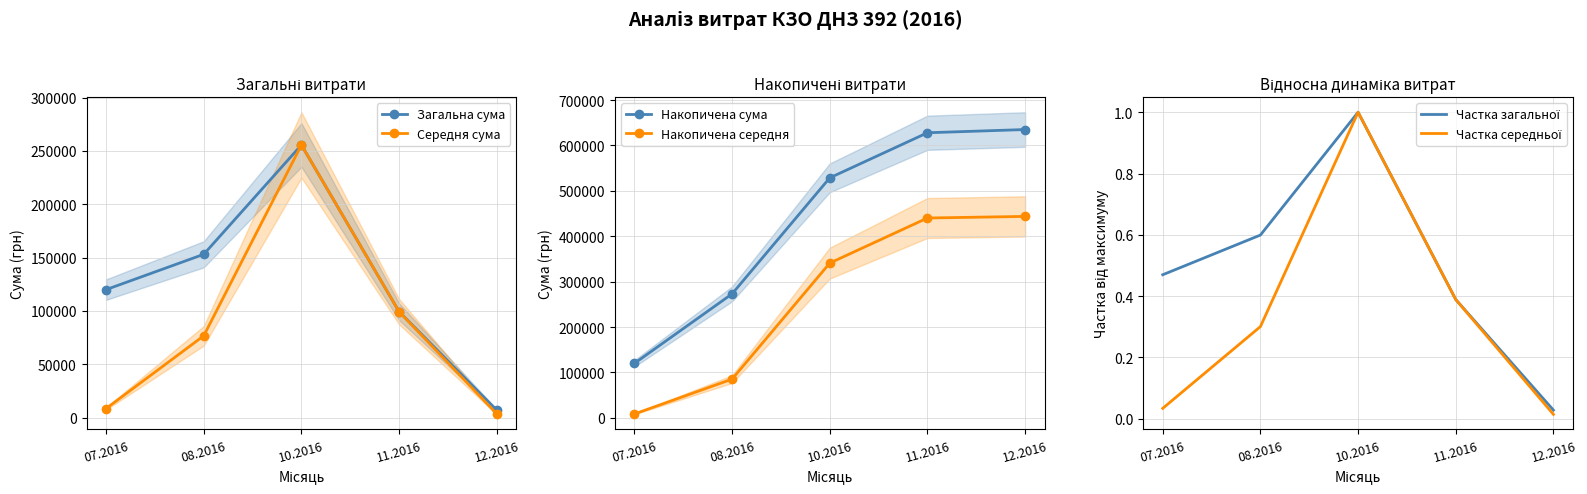

True or false: Накопичена сума and Загальна сума cross at least once.

False